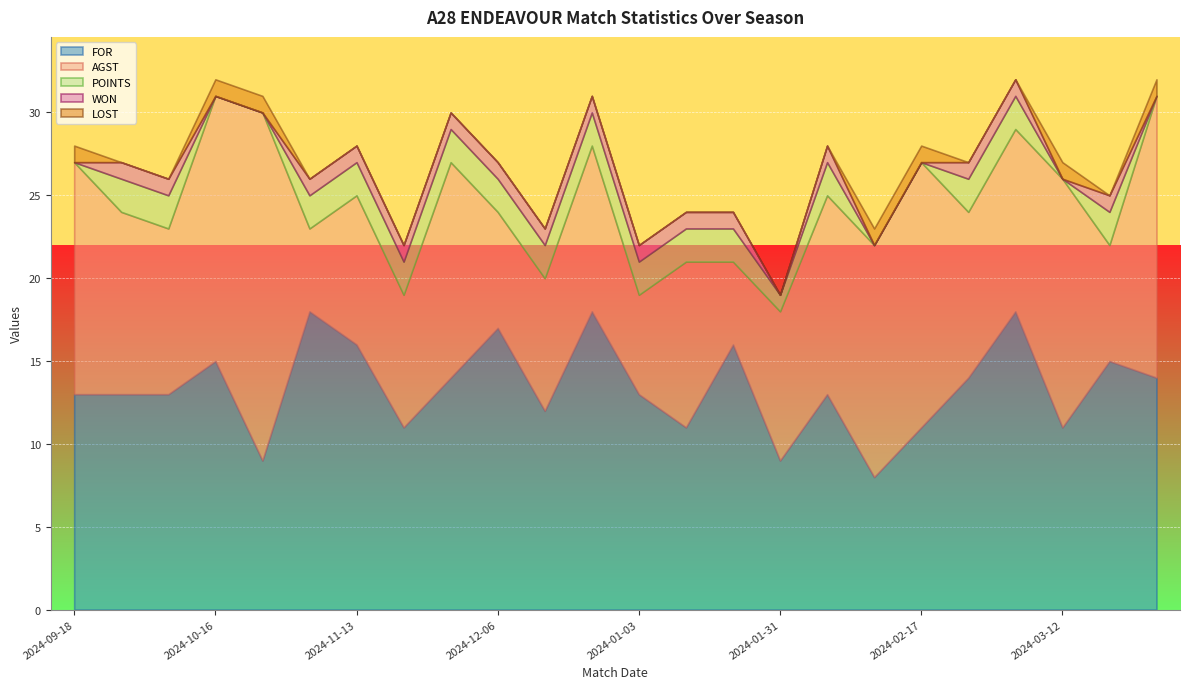

What is the lowest value of the FOR series?

8